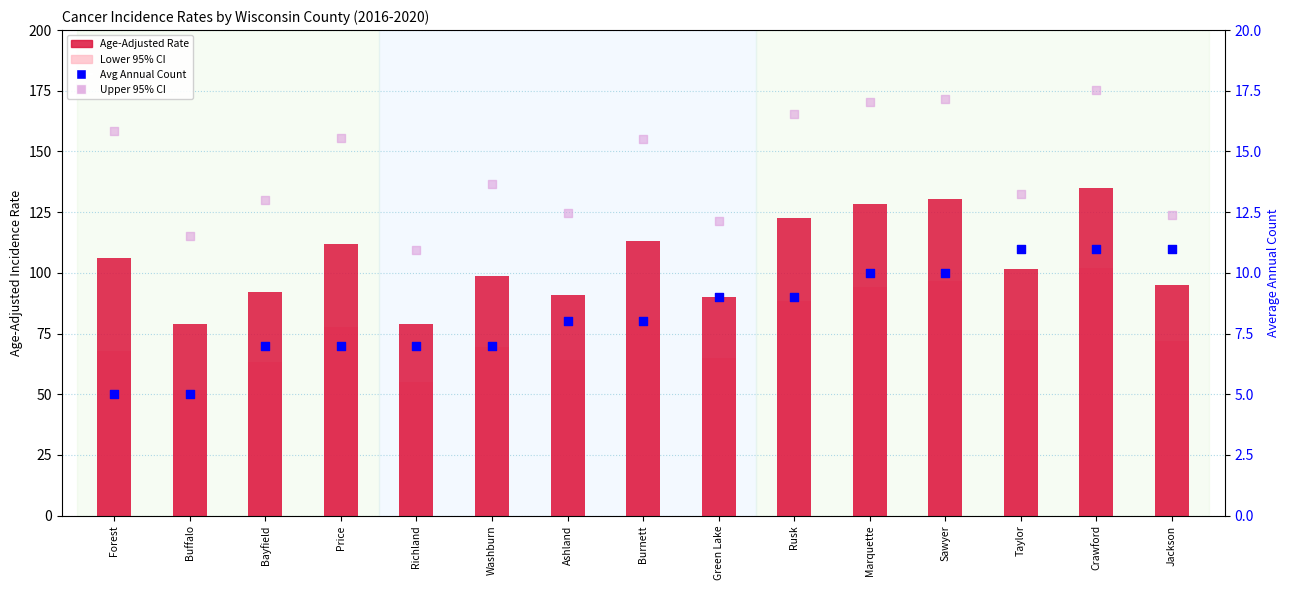

At which category is the sum across all series the highest?

Crawford